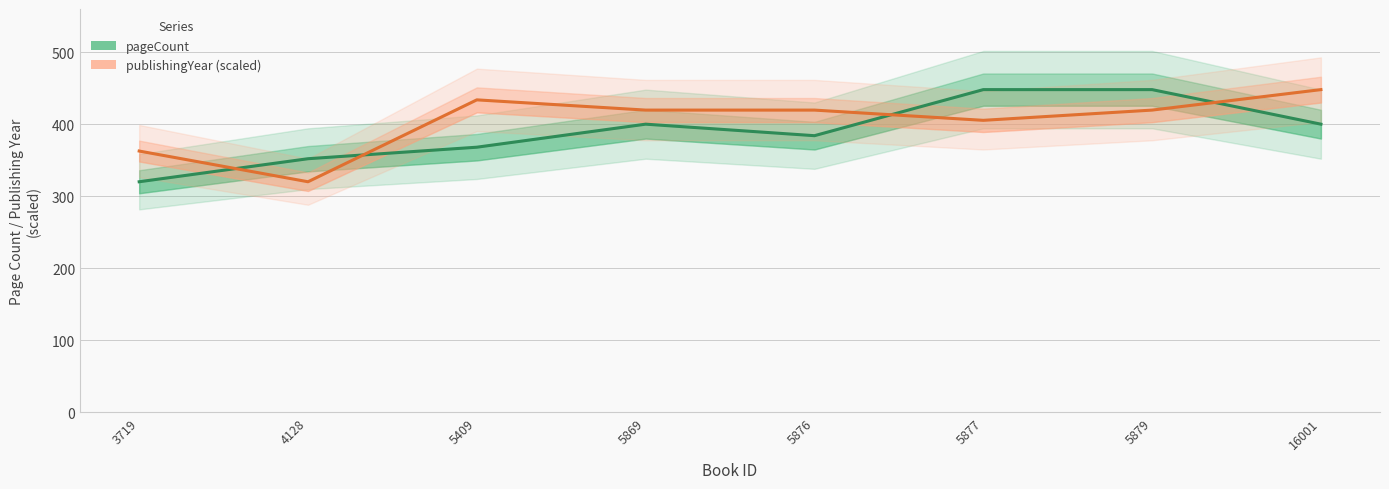

What is the difference between the maximum and minimum values in the pageCount series?

128.0